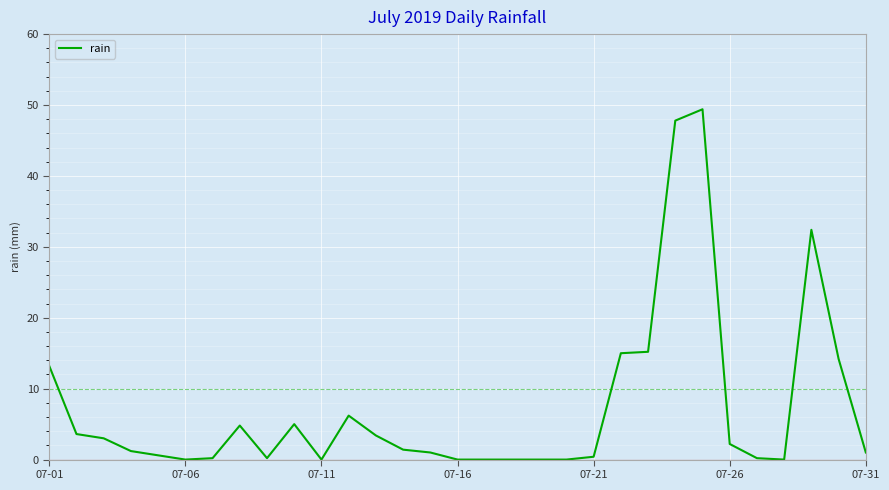

How many lines are shown in the chart?

1